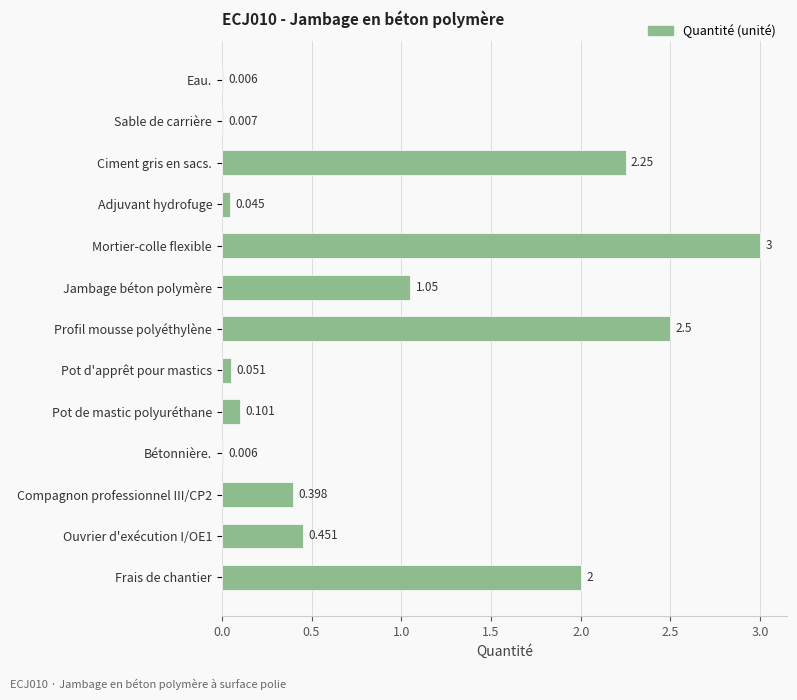

Which label corresponds to the largest value in the chart?

Mortier-colle flexible